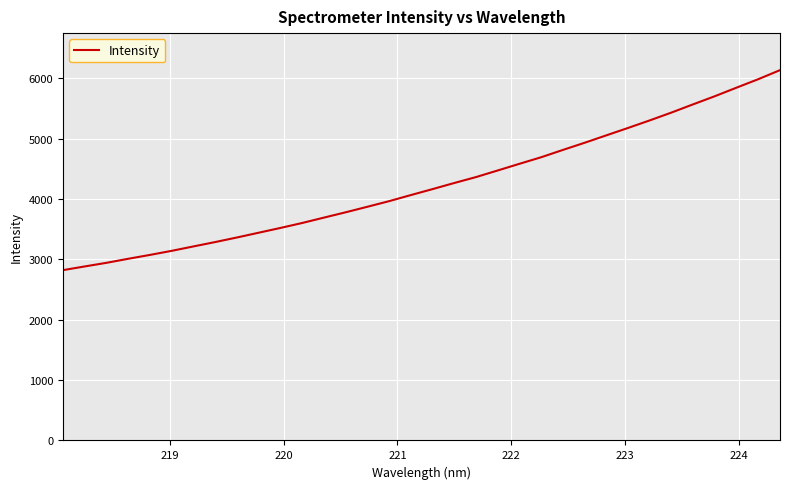

What is the maximum value shown in the chart?

6138.0